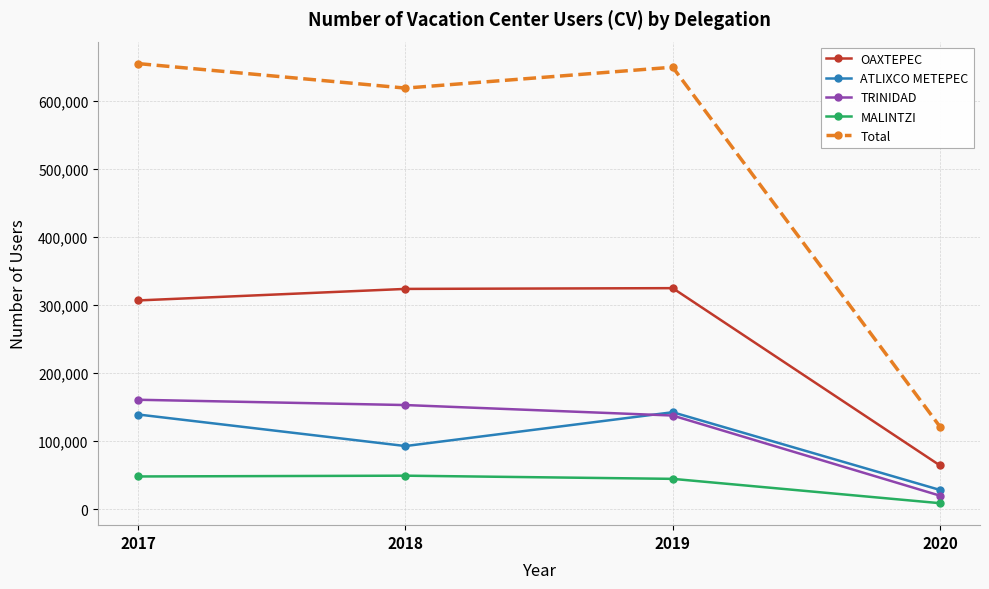

Which series has the largest total across all categories?

Total